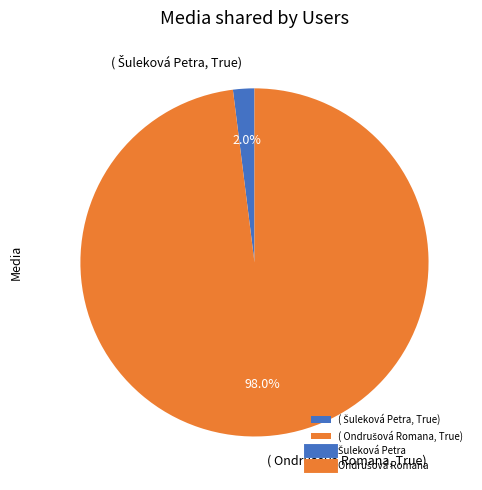

To the nearest percent, what is the average slice percentage?

50%